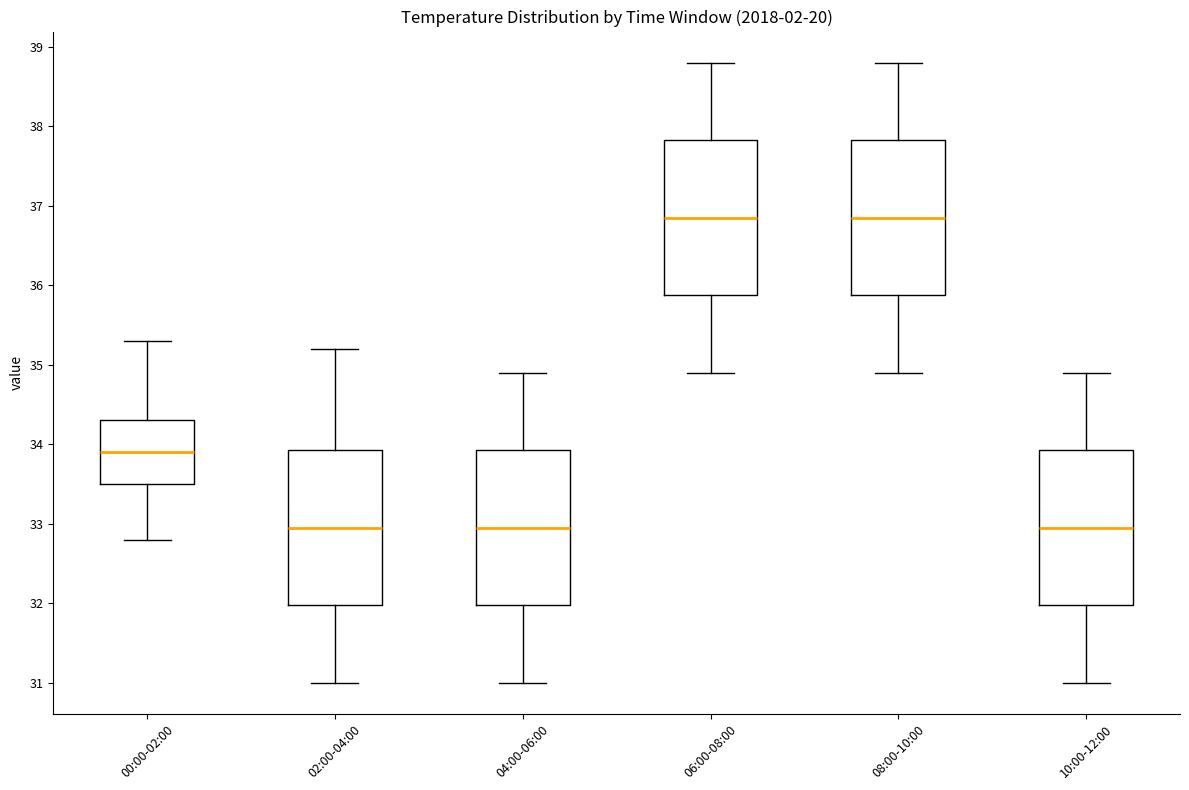

Reading left to right, transcribe this box plot: for each box, give where its median line is, the range the box spans, and where its two whiskers end, as read against the y-axis. The values are not printed on the chart, so give them approximately, as read against the axis.

00:00-02:00: median 33.9, box 33.5 to 34.3, whiskers 32.8 to 35.3
02:00-04:00: median 33.0, box 32.0 to 33.9, whiskers 31.0 to 35.2
04:00-06:00: median 33.0, box 32.0 to 33.9, whiskers 31.0 to 34.9
06:00-08:00: median 36.9, box 35.9 to 37.8, whiskers 34.9 to 38.8
08:00-10:00: median 36.9, box 35.9 to 37.8, whiskers 34.9 to 38.8
10:00-12:00: median 33.0, box 32.0 to 33.9, whiskers 31.0 to 34.9